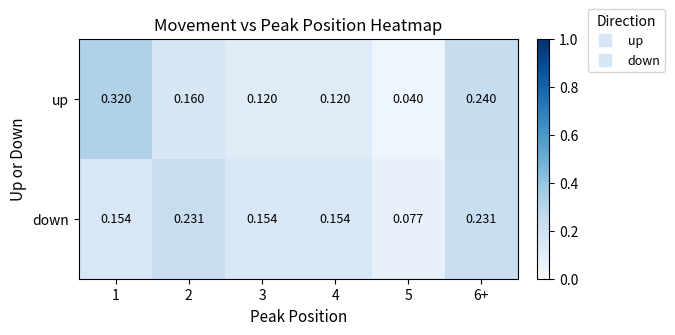

Rank the series at 6+ from highest to lowest value.

up, down